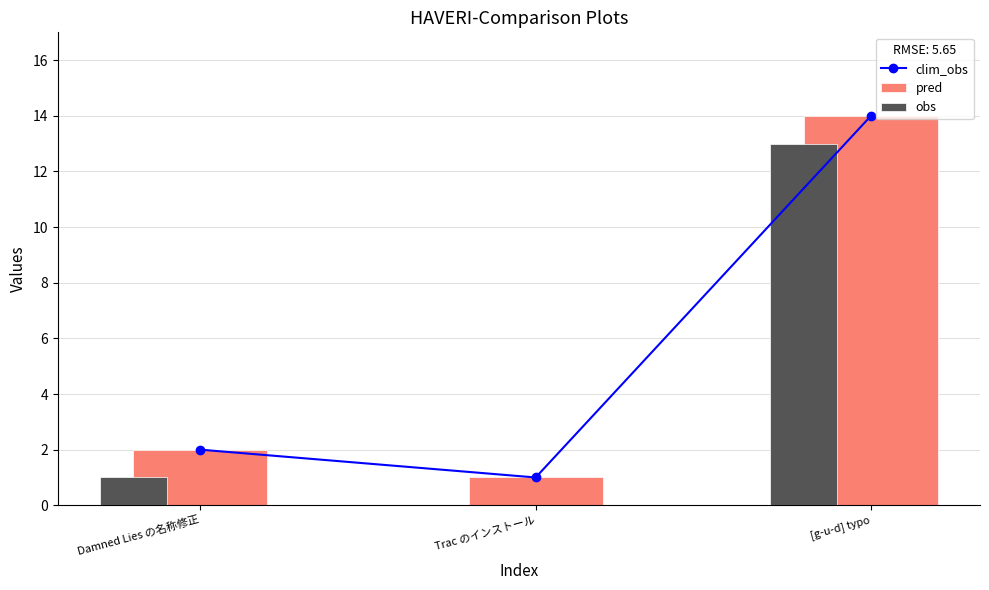

What is the total value across all series at Damned Lies の名称修正?

5